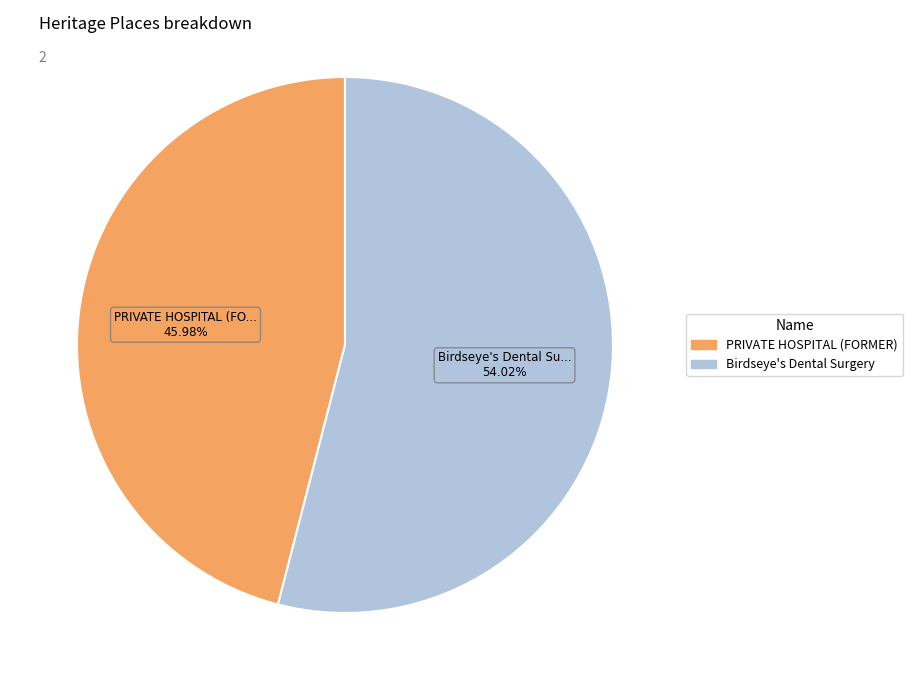

To the nearest percent, what is the average slice percentage?

50%